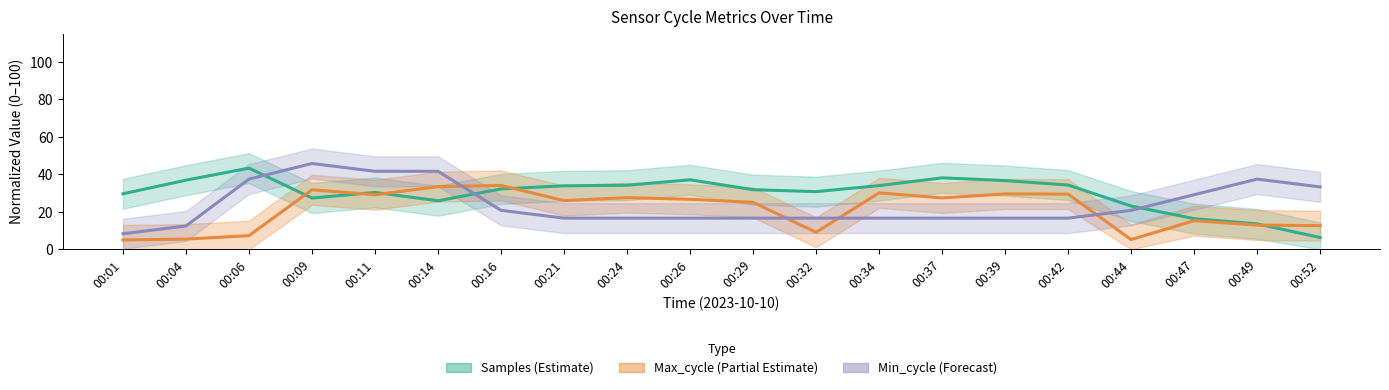

What is the value of the Max_cycle (Partial Estimate) point at the 6th from the left?

33.5